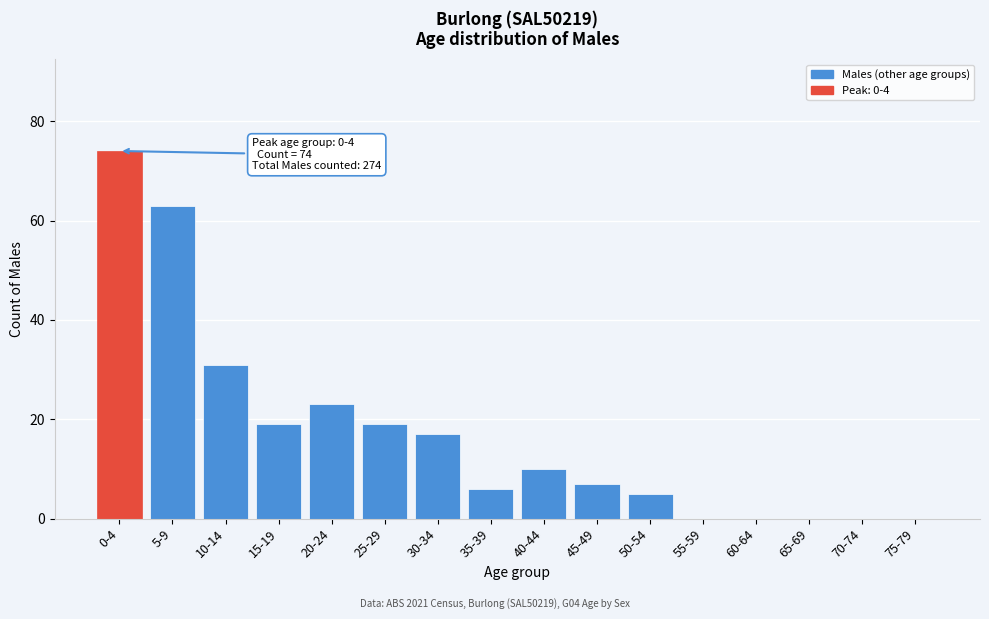

Reading left to right, extract all data points from this chart.

0-4=74	5-9=63	10-14=31	15-19=19	20-24=23	25-29=19	30-34=17	35-39=6	40-44=10	45-49=7	50-54=5	55-59=0	60-64=0	65-69=0	70-74=0	75-79=0